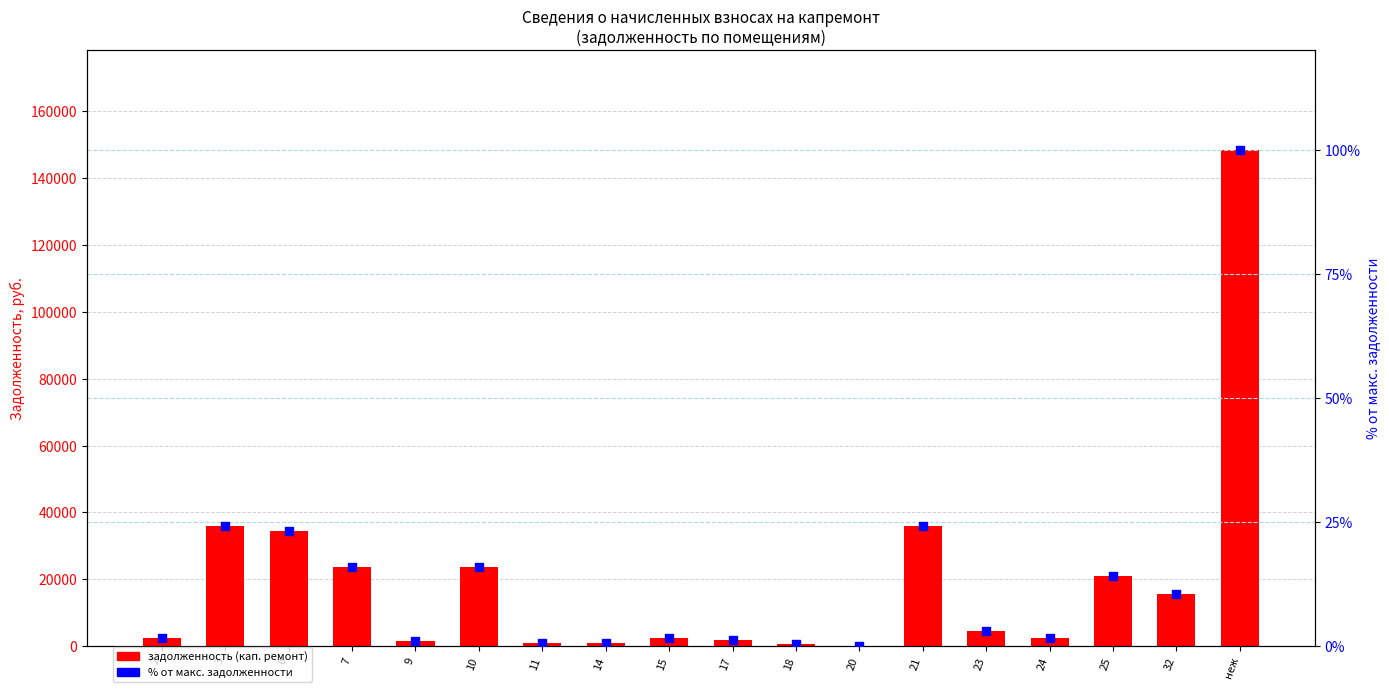

What is the total value across all series at 9?

1410.8